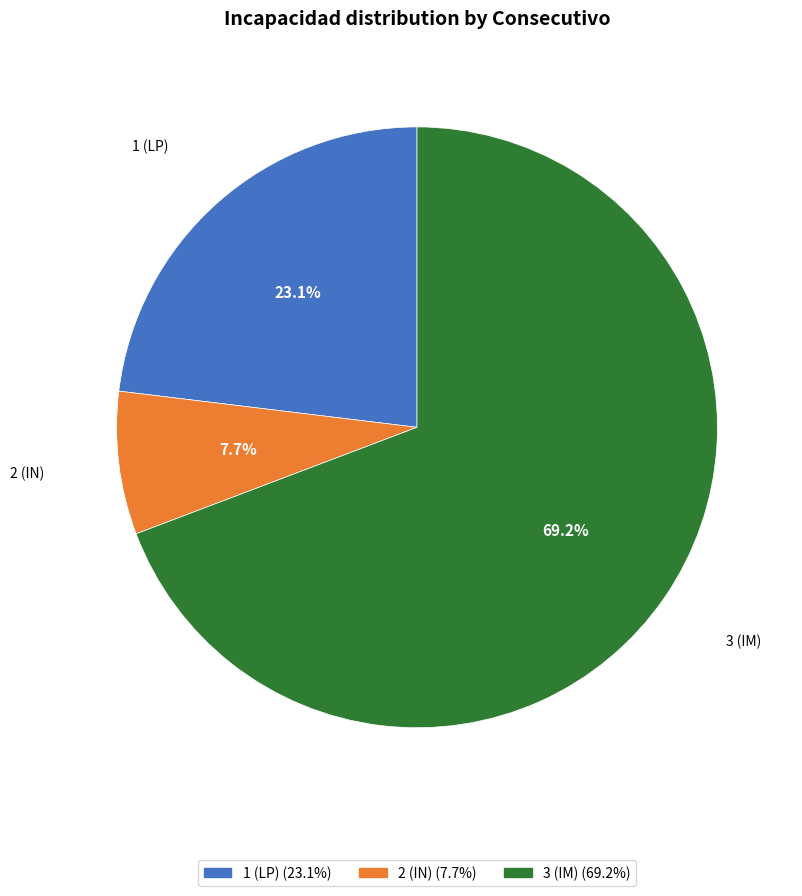

Combined, do 3 (IM) and 2 (IN) account for over 50%?

Yes